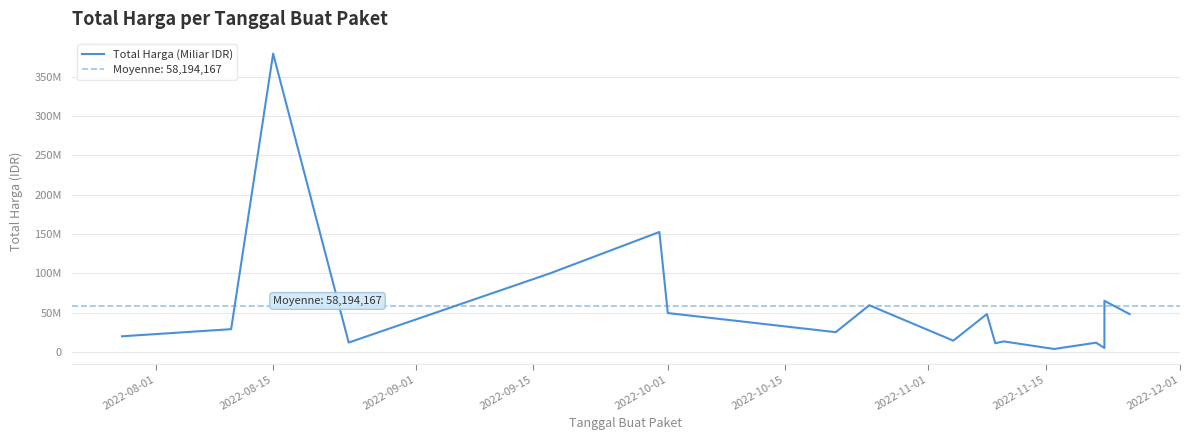

How many values are below 29000000?

9